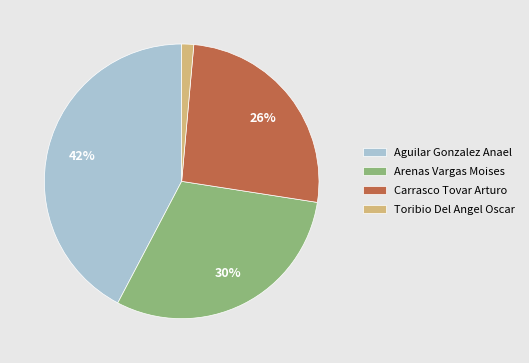

Combined, do Aguilar Gonzalez Anael and Arenas Vargas Moises account for over 50%?

Yes